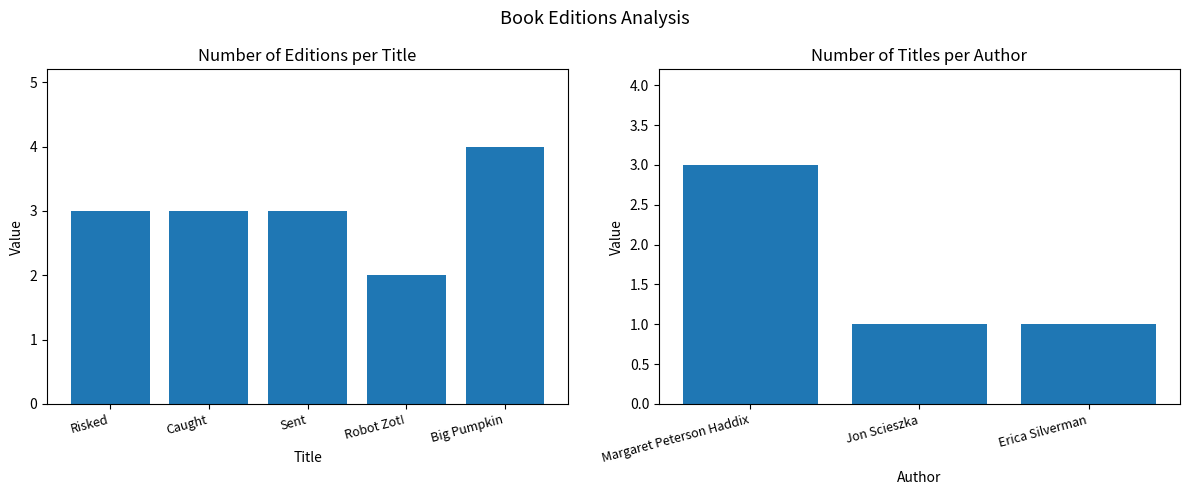

True or false: the data shows 4 at Big Pumpkin.

True